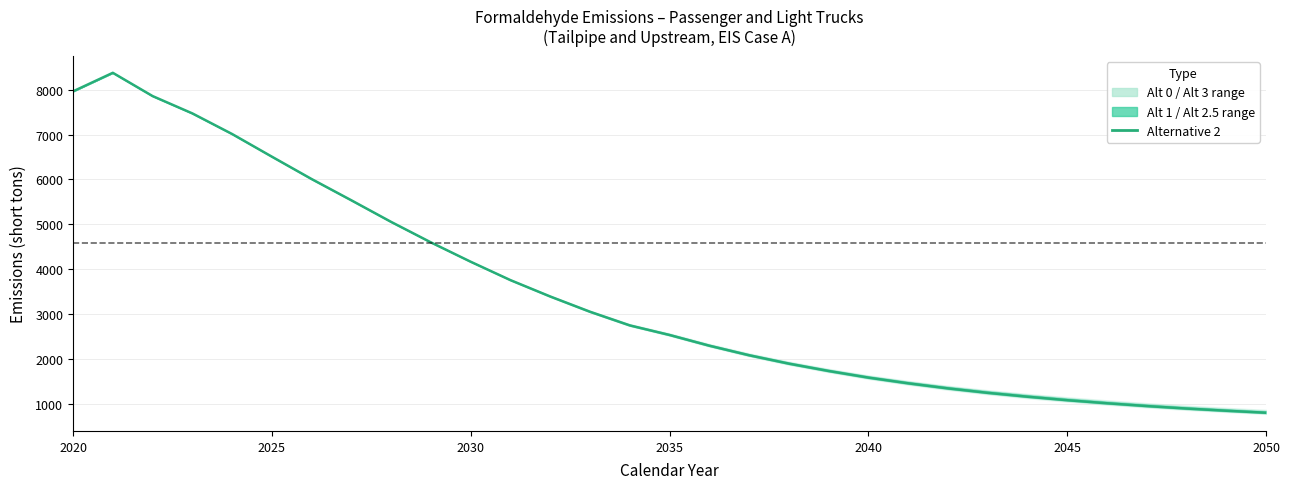

What is the smallest value displayed?

802.2